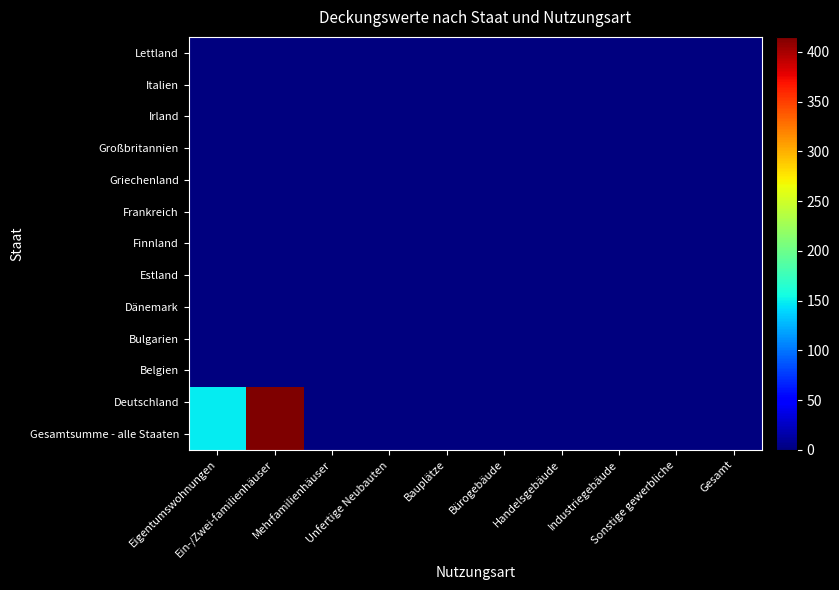

Reading right to left, transcribe all the data shown in this chart.

Gesamtsumme - alle Staaten: Gesamt=0.0	Sonstige gewerbliche=0.0	Industriegebäude=0.0	Handelsgebäude=0.0	Bürogebäude=0.0	Bauplätze=0.0	Unfertige Neubauten=0.0	Mehrfamilienhäuser=0.0	Ein-/Zwei-familienhäuser=415.1	Eigentumswohnungen=148.1
Deutschland: Gesamt=0.0	Sonstige gewerbliche=0.0	Industriegebäude=0.0	Handelsgebäude=0.0	Bürogebäude=0.0	Bauplätze=0.0	Unfertige Neubauten=0.0	Mehrfamilienhäuser=0.0	Ein-/Zwei-familienhäuser=415.1	Eigentumswohnungen=148.1
Belgien: Gesamt=0.0	Sonstige gewerbliche=0.0	Industriegebäude=0.0	Handelsgebäude=0.0	Bürogebäude=0.0	Bauplätze=0.0	Unfertige Neubauten=0.0	Mehrfamilienhäuser=0.0	Ein-/Zwei-familienhäuser=0.0	Eigentumswohnungen=0.0
Bulgarien: Gesamt=0.0	Sonstige gewerbliche=0.0	Industriegebäude=0.0	Handelsgebäude=0.0	Bürogebäude=0.0	Bauplätze=0.0	Unfertige Neubauten=0.0	Mehrfamilienhäuser=0.0	Ein-/Zwei-familienhäuser=0.0	Eigentumswohnungen=0.0
Dänemark: Gesamt=0.0	Sonstige gewerbliche=0.0	Industriegebäude=0.0	Handelsgebäude=0.0	Bürogebäude=0.0	Bauplätze=0.0	Unfertige Neubauten=0.0	Mehrfamilienhäuser=0.0	Ein-/Zwei-familienhäuser=0.0	Eigentumswohnungen=0.0
Estland: Gesamt=0.0	Sonstige gewerbliche=0.0	Industriegebäude=0.0	Handelsgebäude=0.0	Bürogebäude=0.0	Bauplätze=0.0	Unfertige Neubauten=0.0	Mehrfamilienhäuser=0.0	Ein-/Zwei-familienhäuser=0.0	Eigentumswohnungen=0.0
Finnland: Gesamt=0.0	Sonstige gewerbliche=0.0	Industriegebäude=0.0	Handelsgebäude=0.0	Bürogebäude=0.0	Bauplätze=0.0	Unfertige Neubauten=0.0	Mehrfamilienhäuser=0.0	Ein-/Zwei-familienhäuser=0.0	Eigentumswohnungen=0.0
Frankreich: Gesamt=0.0	Sonstige gewerbliche=0.0	Industriegebäude=0.0	Handelsgebäude=0.0	Bürogebäude=0.0	Bauplätze=0.0	Unfertige Neubauten=0.0	Mehrfamilienhäuser=0.0	Ein-/Zwei-familienhäuser=0.0	Eigentumswohnungen=0.0
Griechenland: Gesamt=0.0	Sonstige gewerbliche=0.0	Industriegebäude=0.0	Handelsgebäude=0.0	Bürogebäude=0.0	Bauplätze=0.0	Unfertige Neubauten=0.0	Mehrfamilienhäuser=0.0	Ein-/Zwei-familienhäuser=0.0	Eigentumswohnungen=0.0
Großbritannien: Gesamt=0.0	Sonstige gewerbliche=0.0	Industriegebäude=0.0	Handelsgebäude=0.0	Bürogebäude=0.0	Bauplätze=0.0	Unfertige Neubauten=0.0	Mehrfamilienhäuser=0.0	Ein-/Zwei-familienhäuser=0.0	Eigentumswohnungen=0.0
Irland: Gesamt=0.0	Sonstige gewerbliche=0.0	Industriegebäude=0.0	Handelsgebäude=0.0	Bürogebäude=0.0	Bauplätze=0.0	Unfertige Neubauten=0.0	Mehrfamilienhäuser=0.0	Ein-/Zwei-familienhäuser=0.0	Eigentumswohnungen=0.0
Italien: Gesamt=0.0	Sonstige gewerbliche=0.0	Industriegebäude=0.0	Handelsgebäude=0.0	Bürogebäude=0.0	Bauplätze=0.0	Unfertige Neubauten=0.0	Mehrfamilienhäuser=0.0	Ein-/Zwei-familienhäuser=0.0	Eigentumswohnungen=0.0
Lettland: Gesamt=0.0	Sonstige gewerbliche=0.0	Industriegebäude=0.0	Handelsgebäude=0.0	Bürogebäude=0.0	Bauplätze=0.0	Unfertige Neubauten=0.0	Mehrfamilienhäuser=0.0	Ein-/Zwei-familienhäuser=0.0	Eigentumswohnungen=0.0